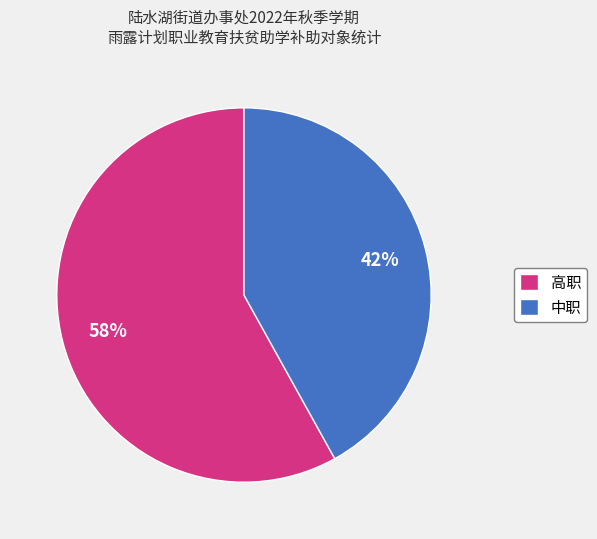

To the nearest percent, what portion does 中职 represent?

42%